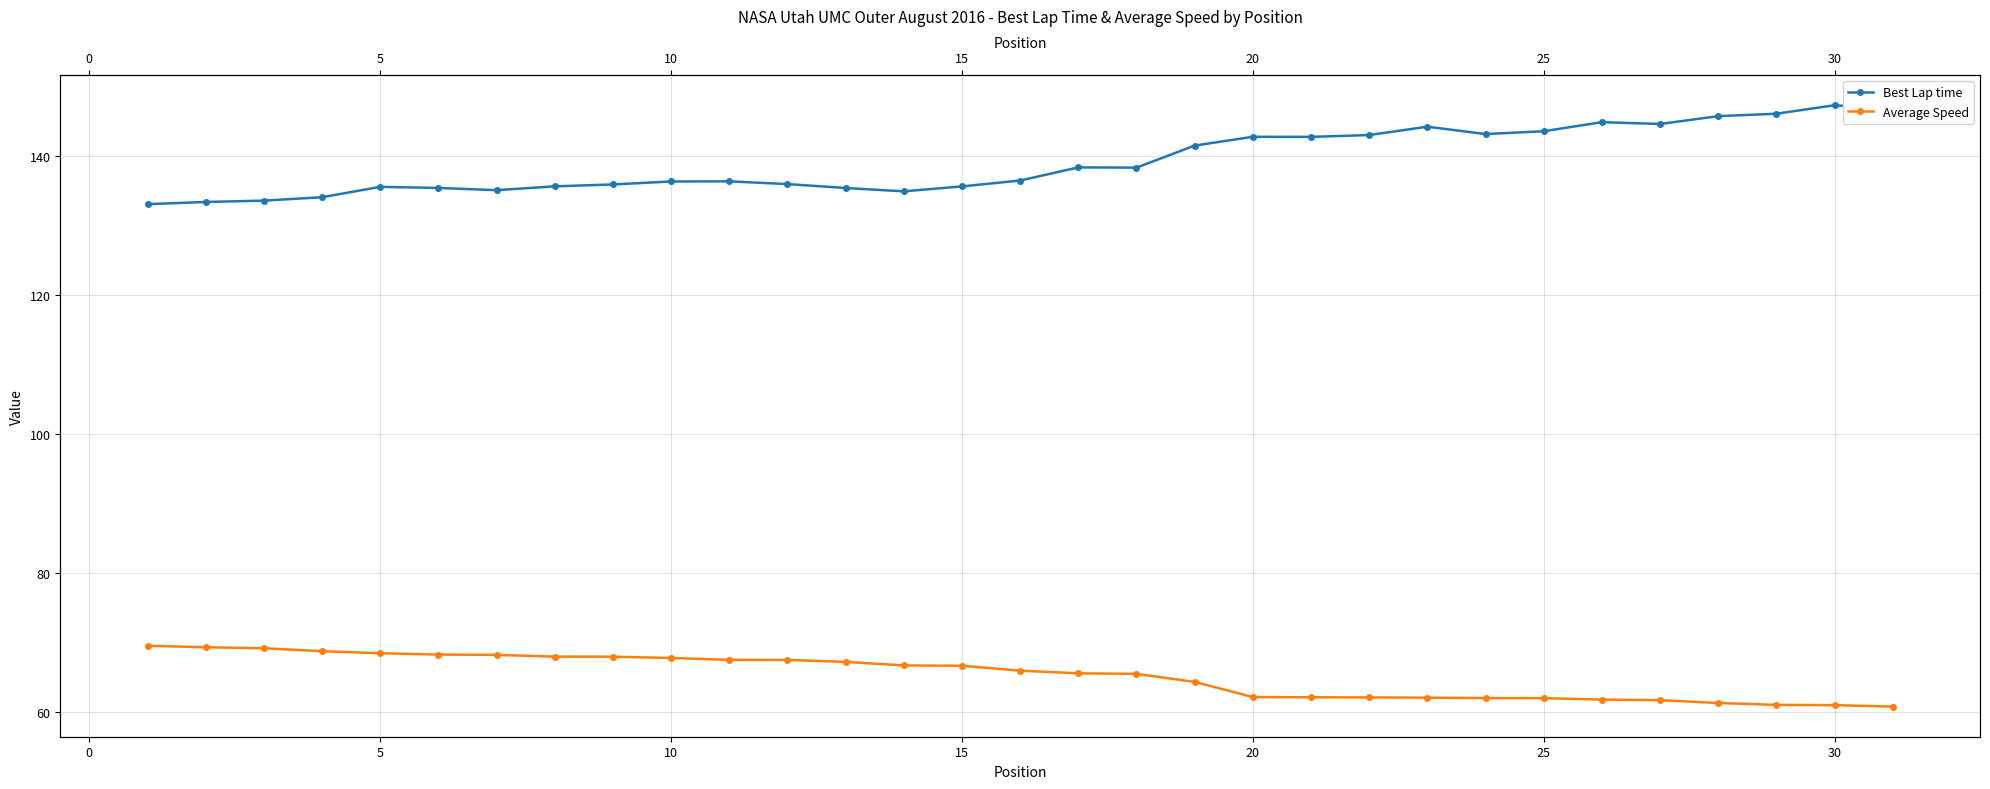

What is the average value of the Best Lap time series?

139.2